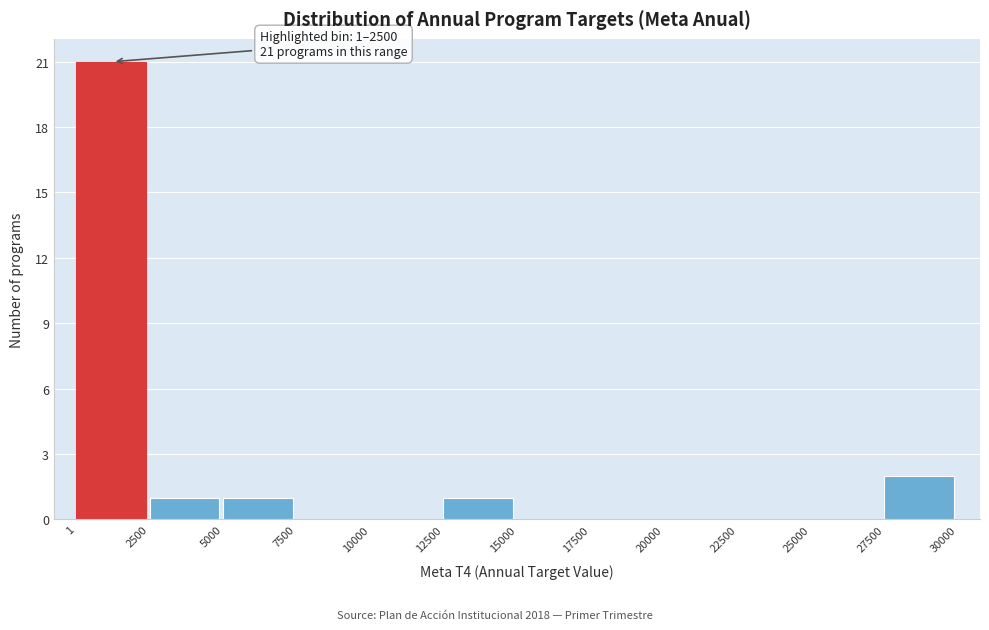

Over which range of the x-axis is the bar tallest?

1 to 2500